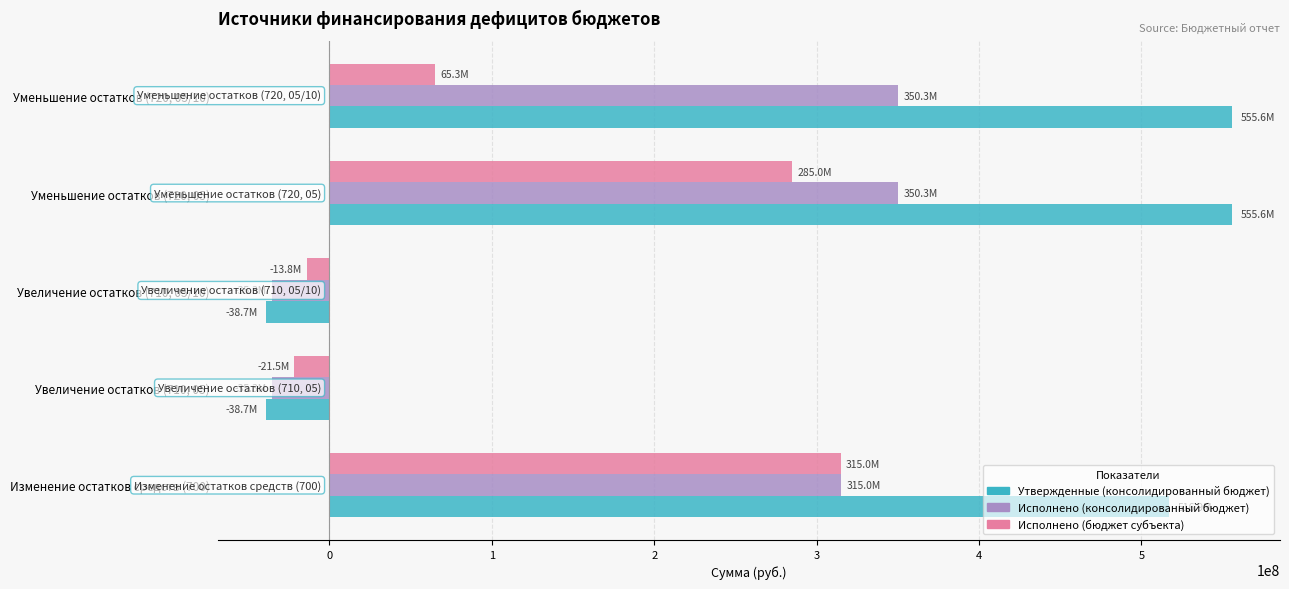

What is the sum of all Исполнено (бюджет субъекта) values?

630002480.5